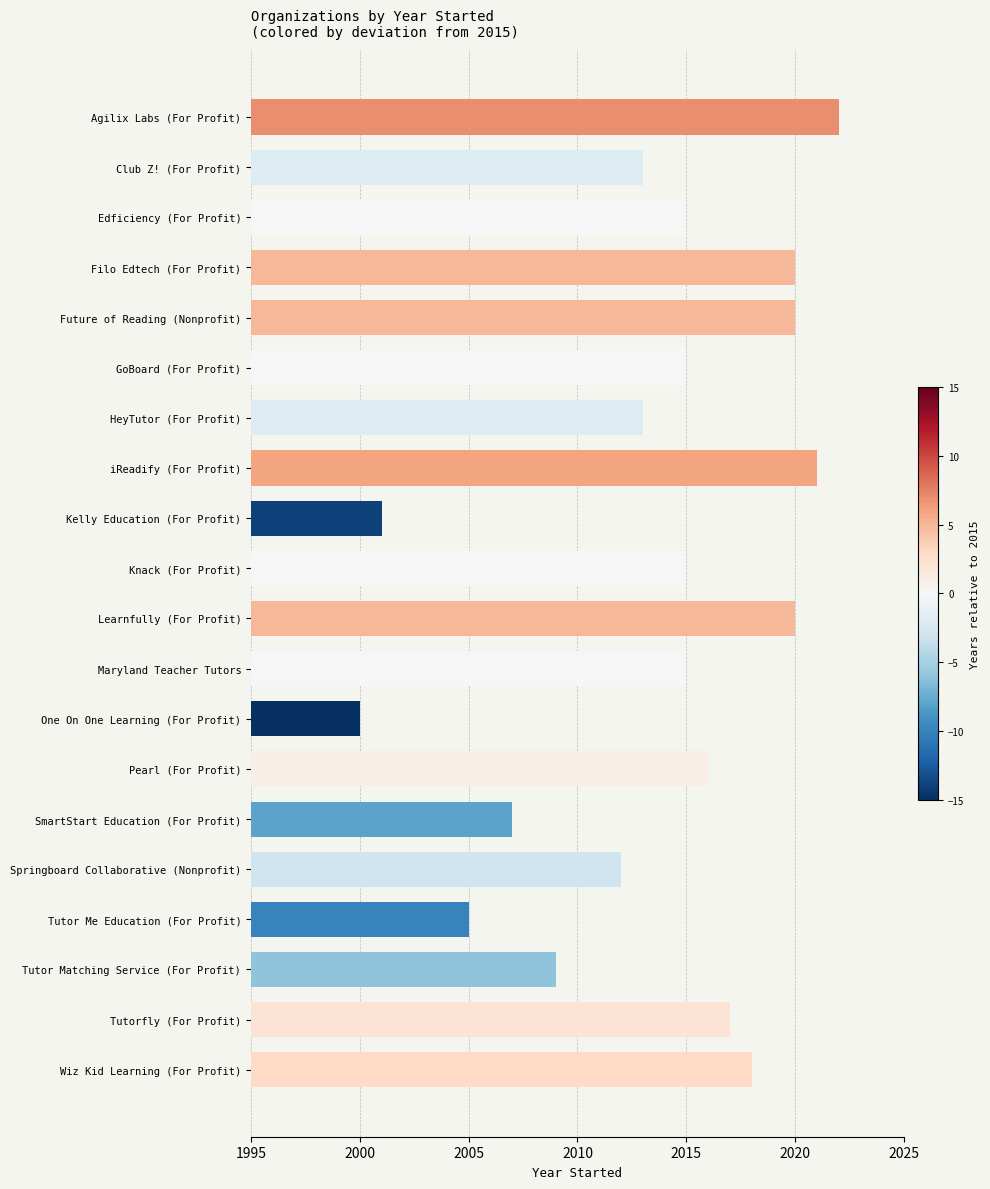

Read the value at Learnfully (For Profit), to the nearest 10.

2020